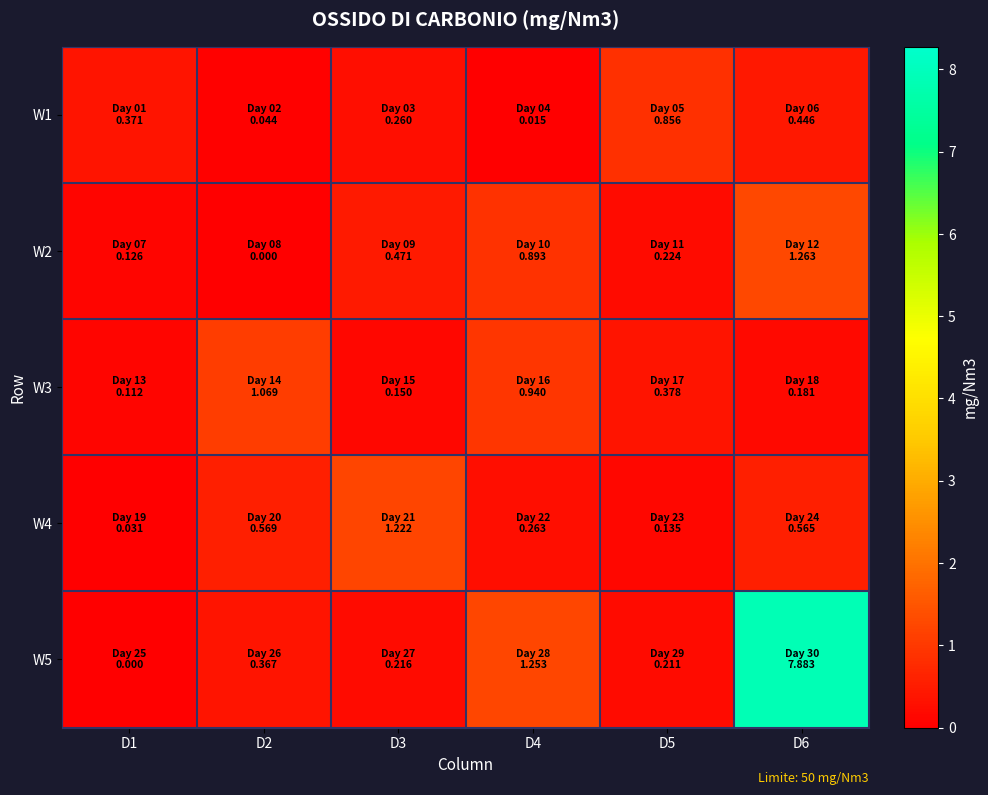

What is the greatest value displayed?

7.9